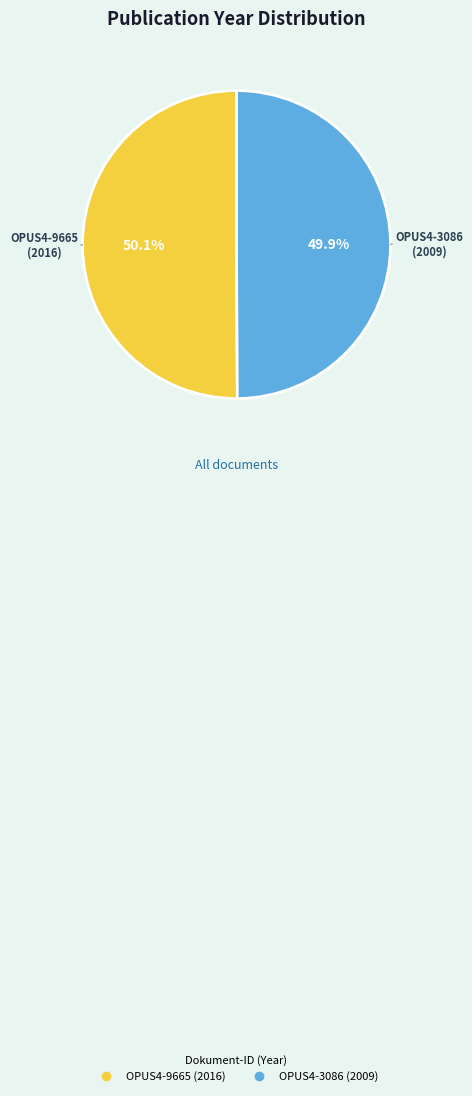

Approximately how many times larger is the value at OPUS4-9665 compared to OPUS4-3086?

1.0